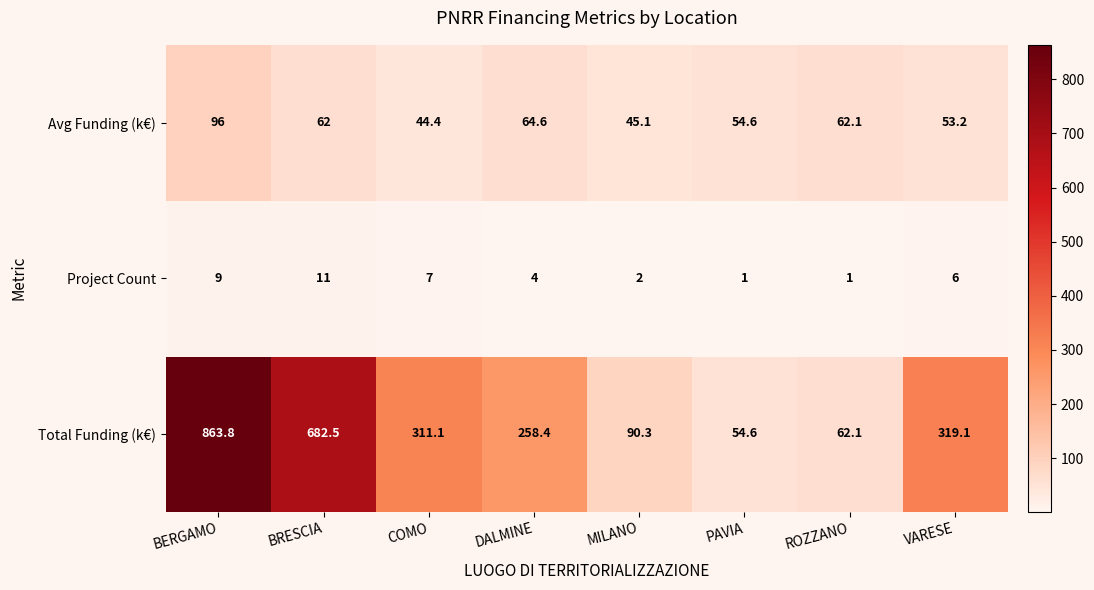

Which series has the largest total across all categories?

Total Funding (k€)